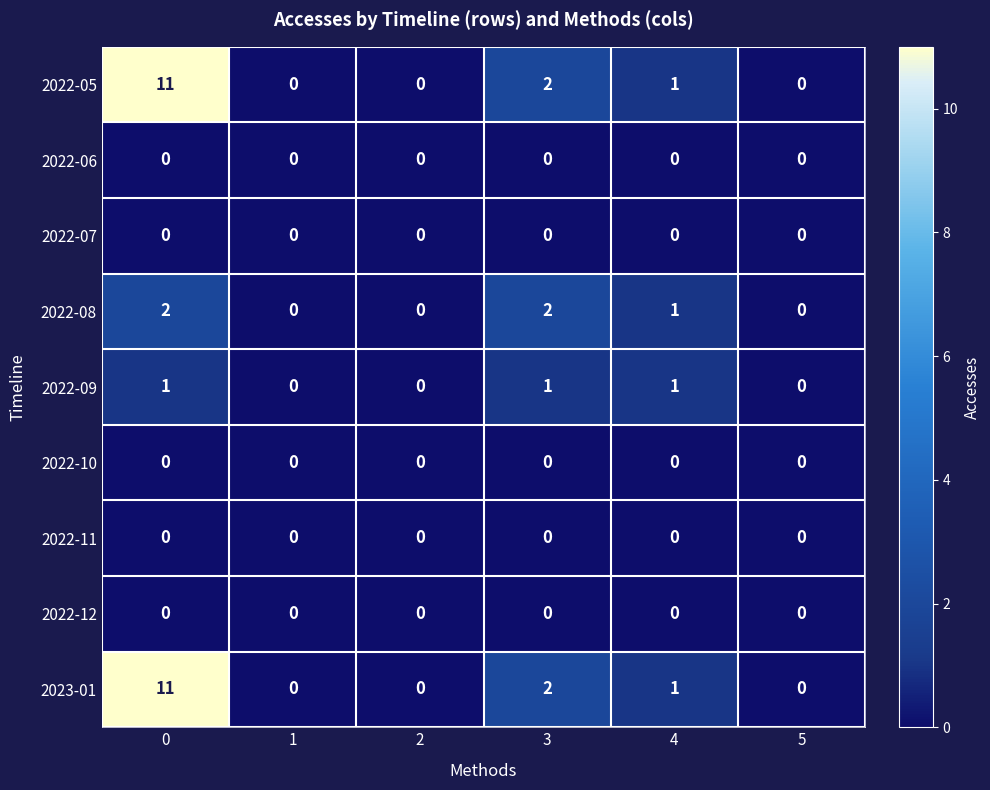

How many categories are shown in the chart?

6